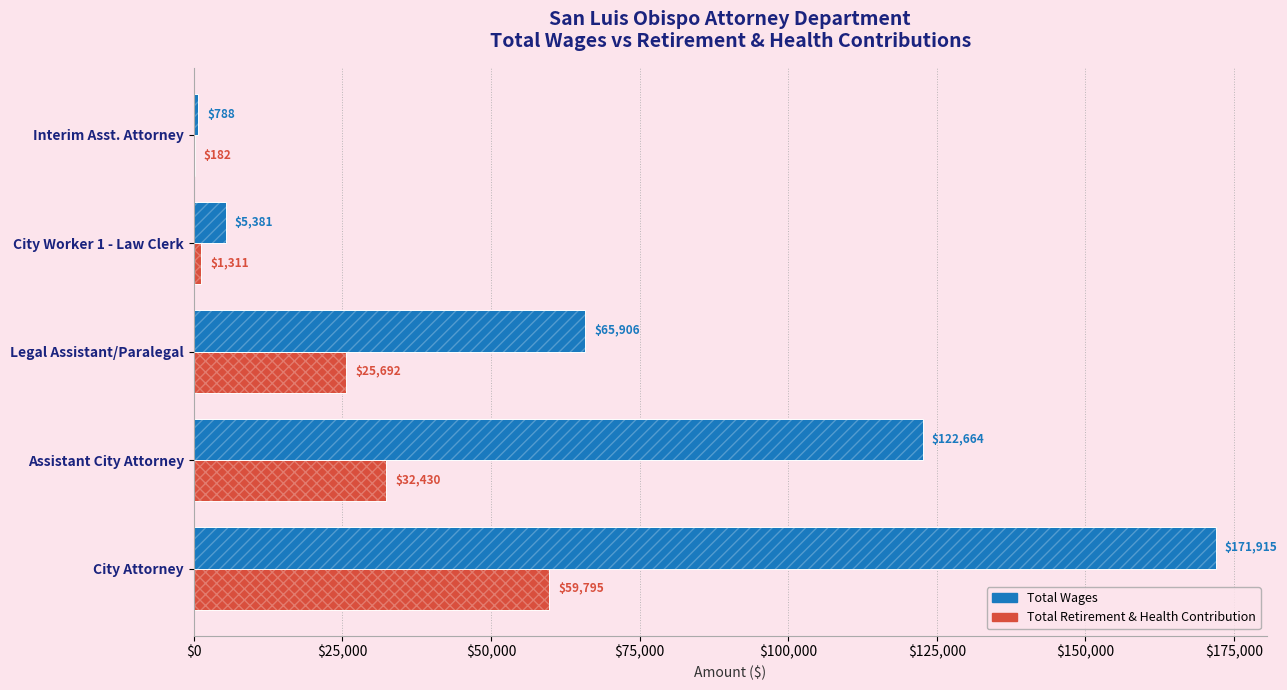

Which series has the largest range (max minus min)?

Total Wages